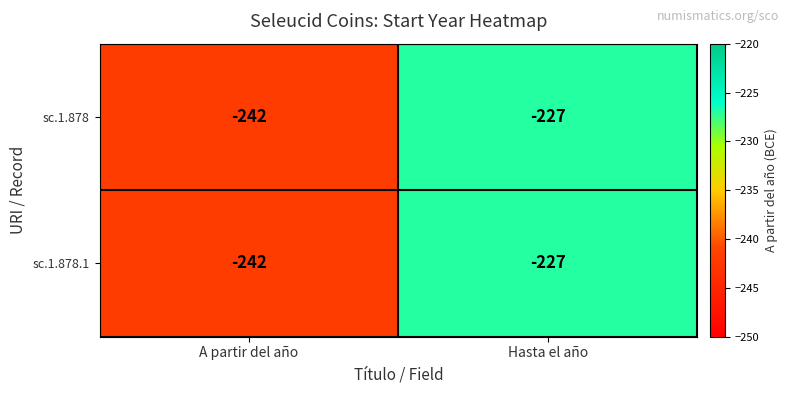

The value of sc.1.878.1 at A partir del año is -242. True or false?

True